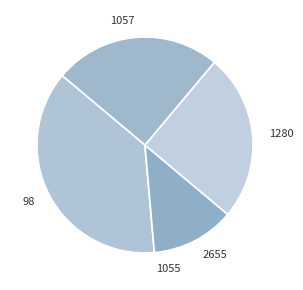

Combined, do 1057 and 98 account for over 50%?

Yes